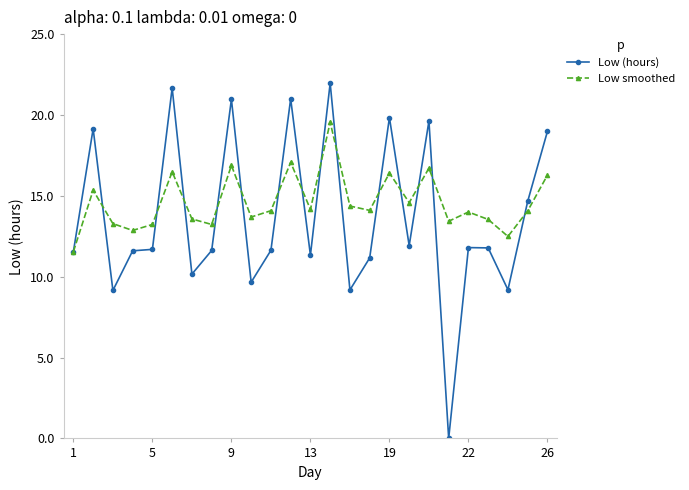

At how many categories does at least one series exceed 18?

8